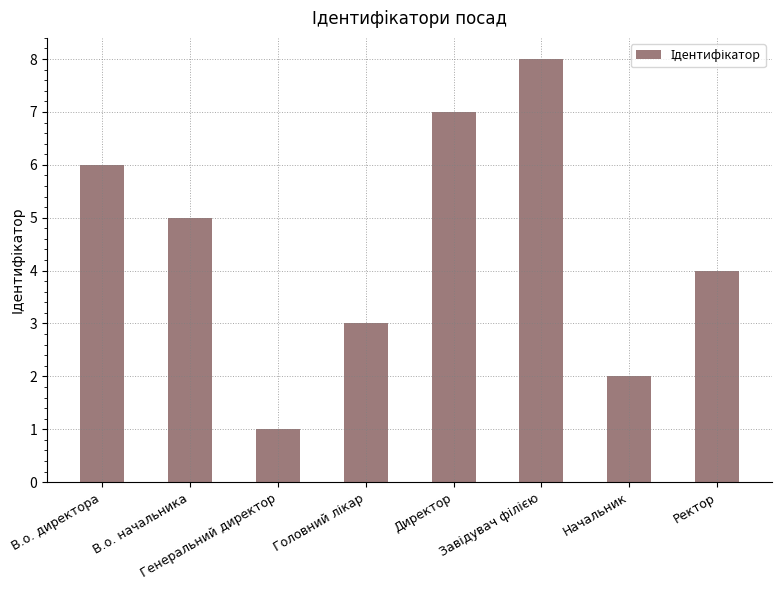

Reading left to right, what are all the values shown in this chart?

6	5	1	3	7	8	2	4